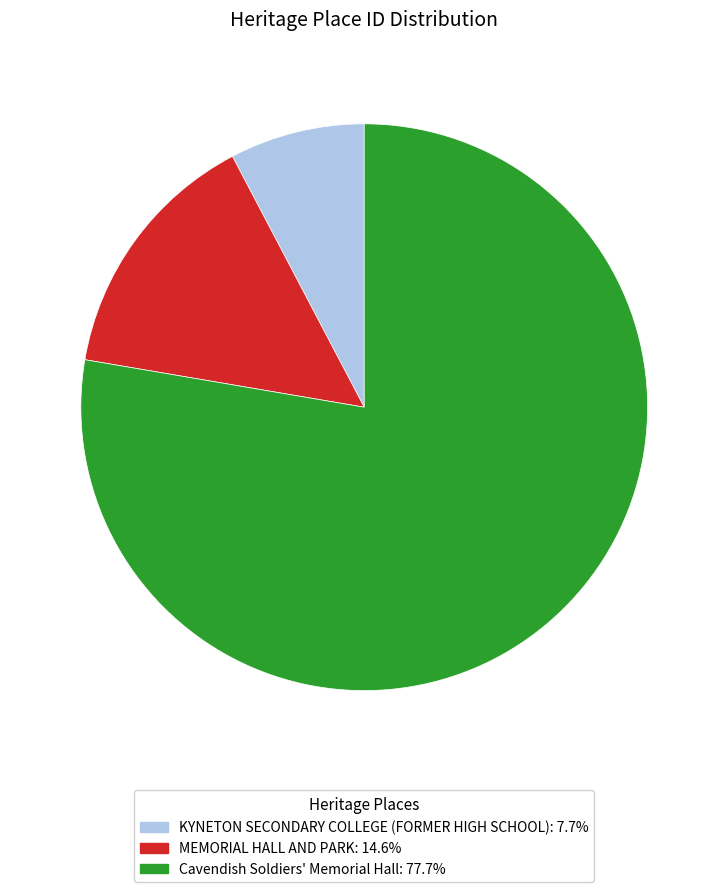

Do MEMORIAL HALL AND PARK: 14.6% and KYNETON SECONDARY COLLEGE (FORMER HIGH SCHOOL): 7.7% together represent more than half of the pie?

No